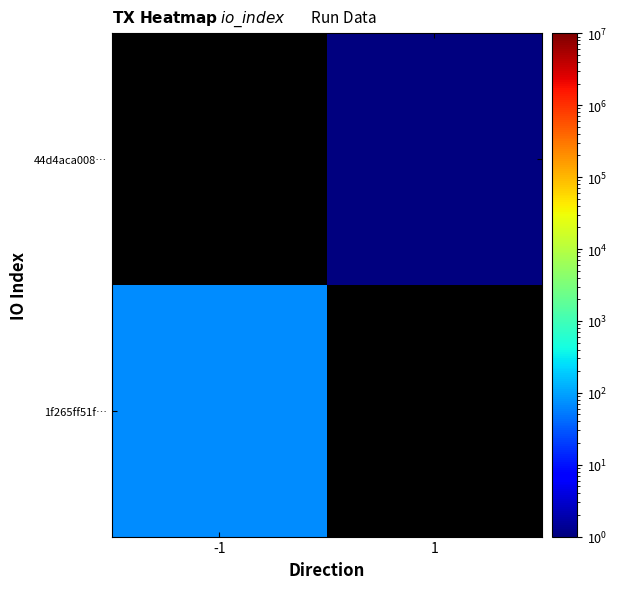

At how many categories does at least one series exceed 68?

1